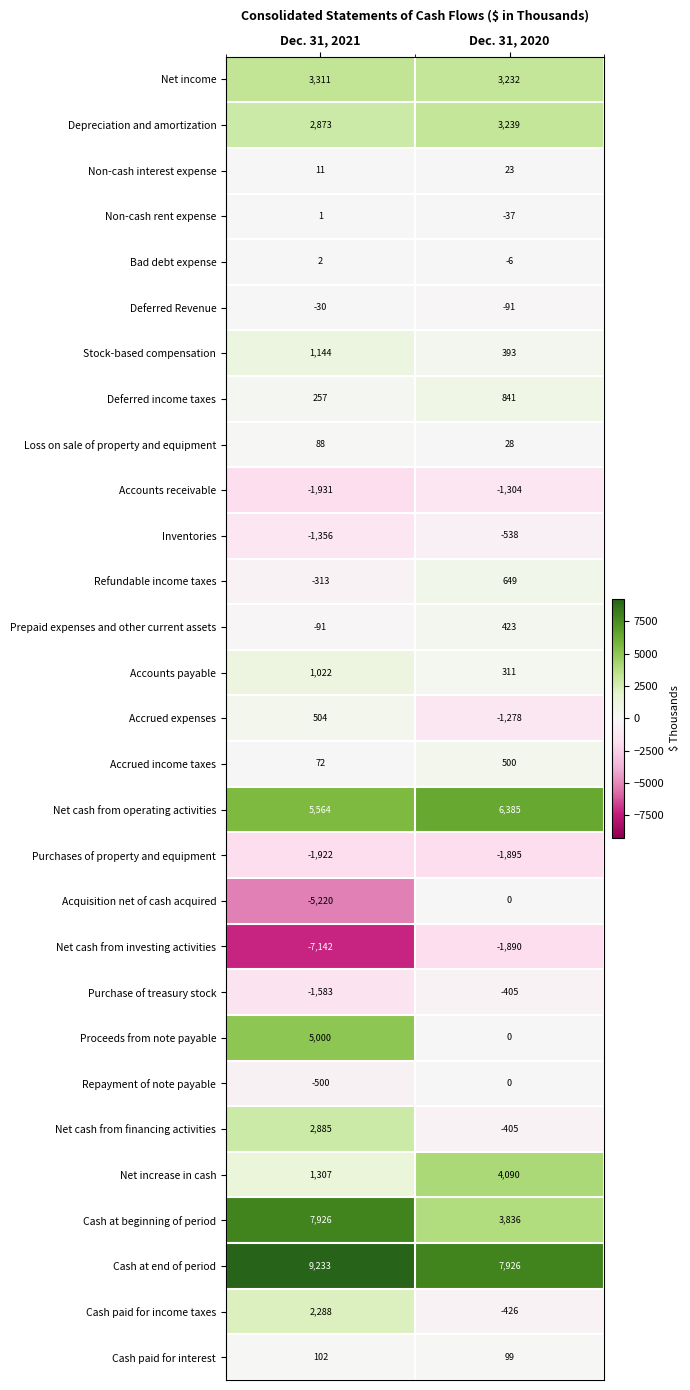

Where is Acquisition net of cash acquired nearest to the value -2610?

Dec. 31, 2021